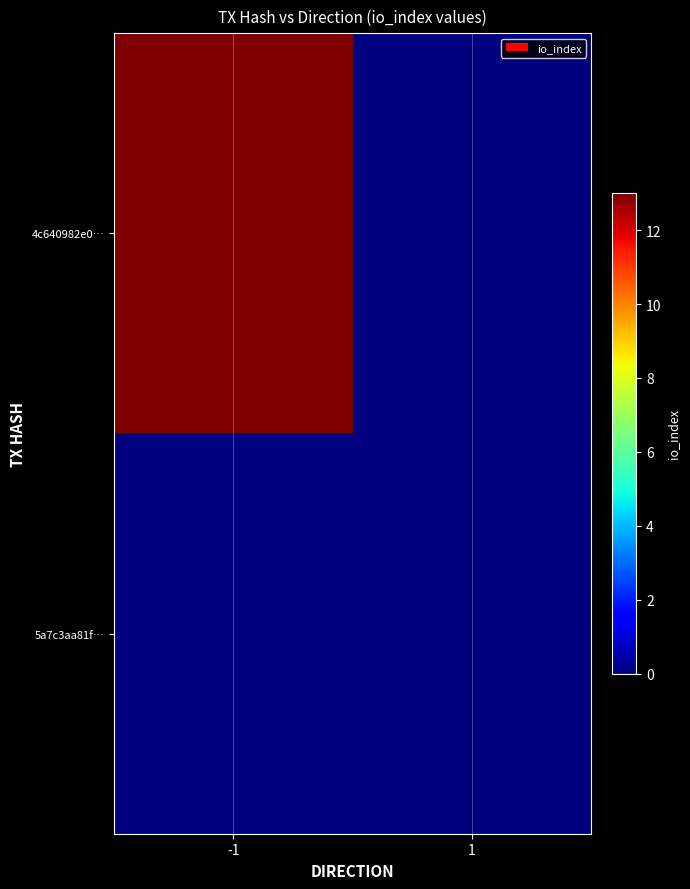

Reading left to right, list all the values displayed in this chart.

4c640982e0…: -1=13	1=0
5a7c3aa81f…: -1=0	1=0